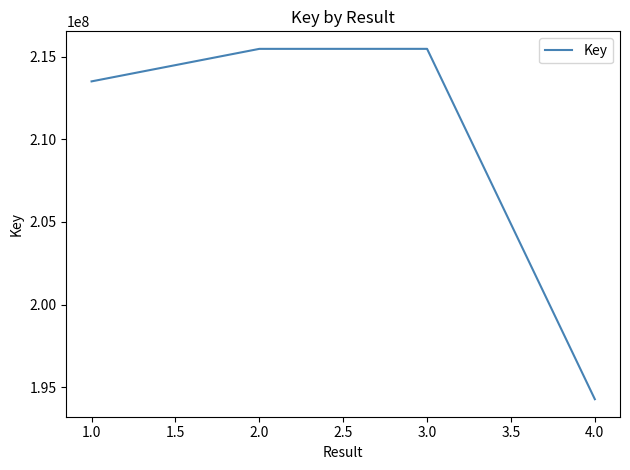

What is the maximum value shown in the chart?

215475590